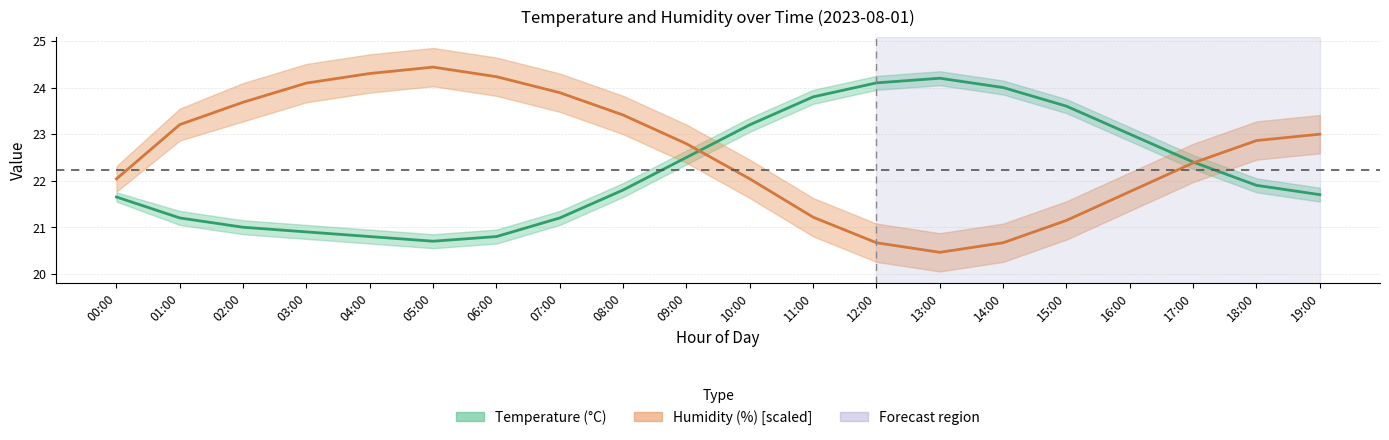

Does the chart display data point markers on the line(s)?

No